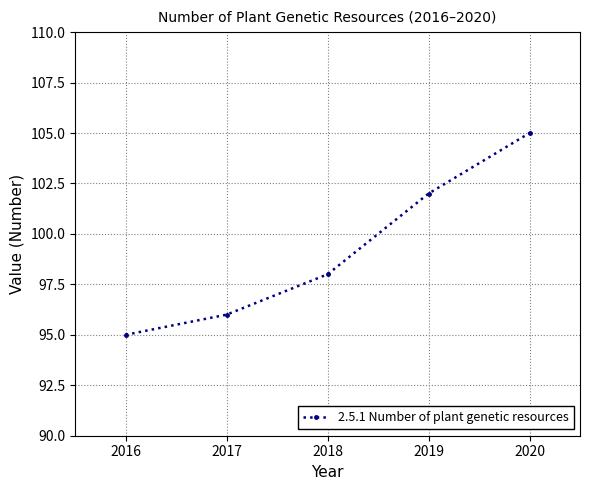

Read the value at 2016, to the nearest 10.

100